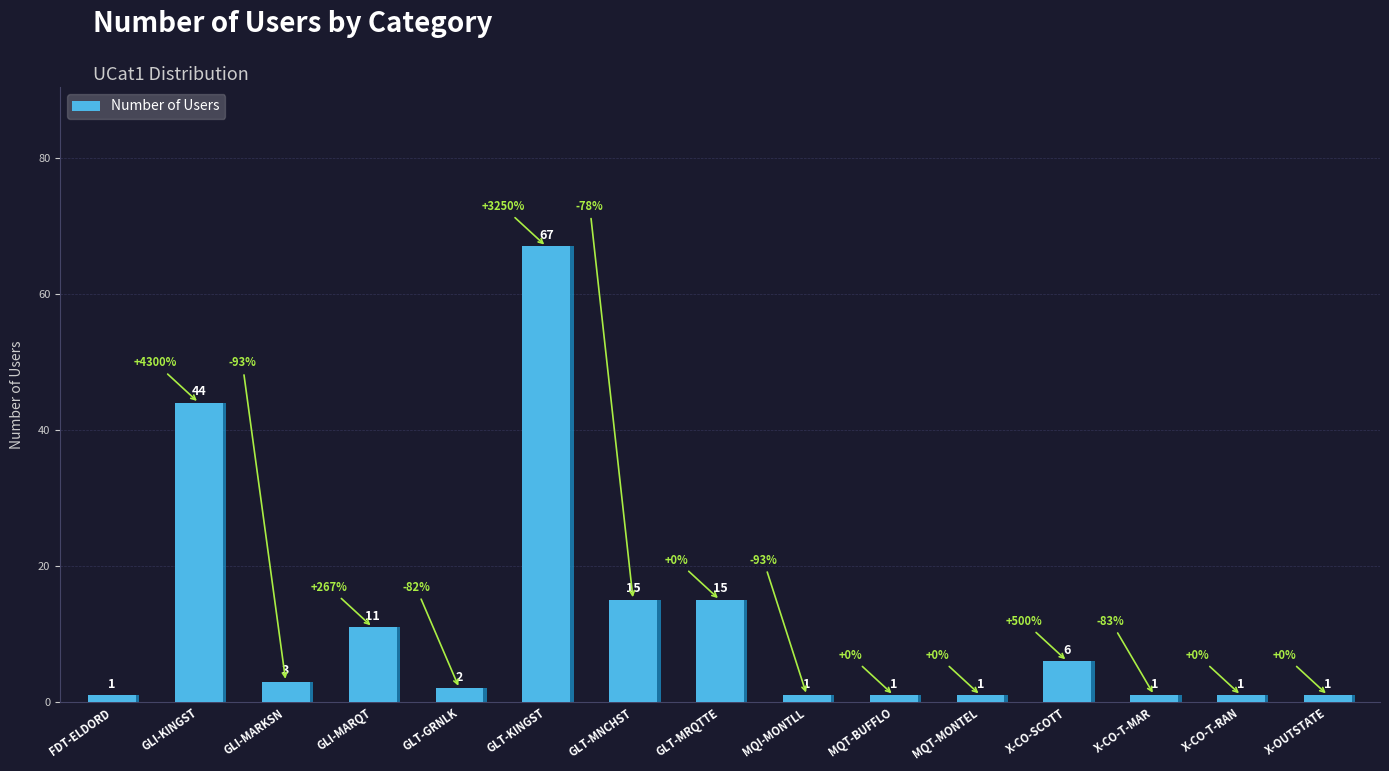

What is the difference between the maximum and minimum values?

66